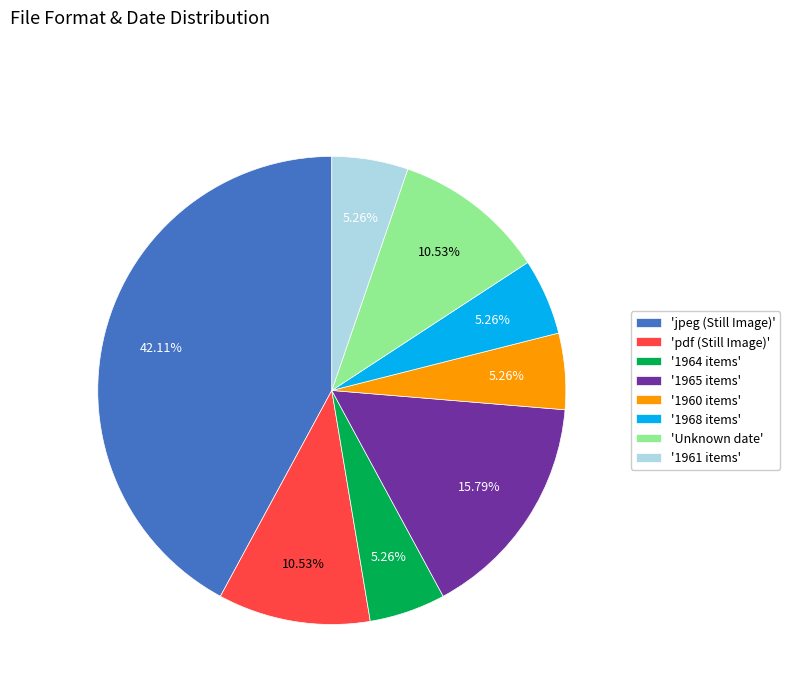

Combined, do '1965 items' and 'jpeg (Still Image)' account for over 50%?

Yes